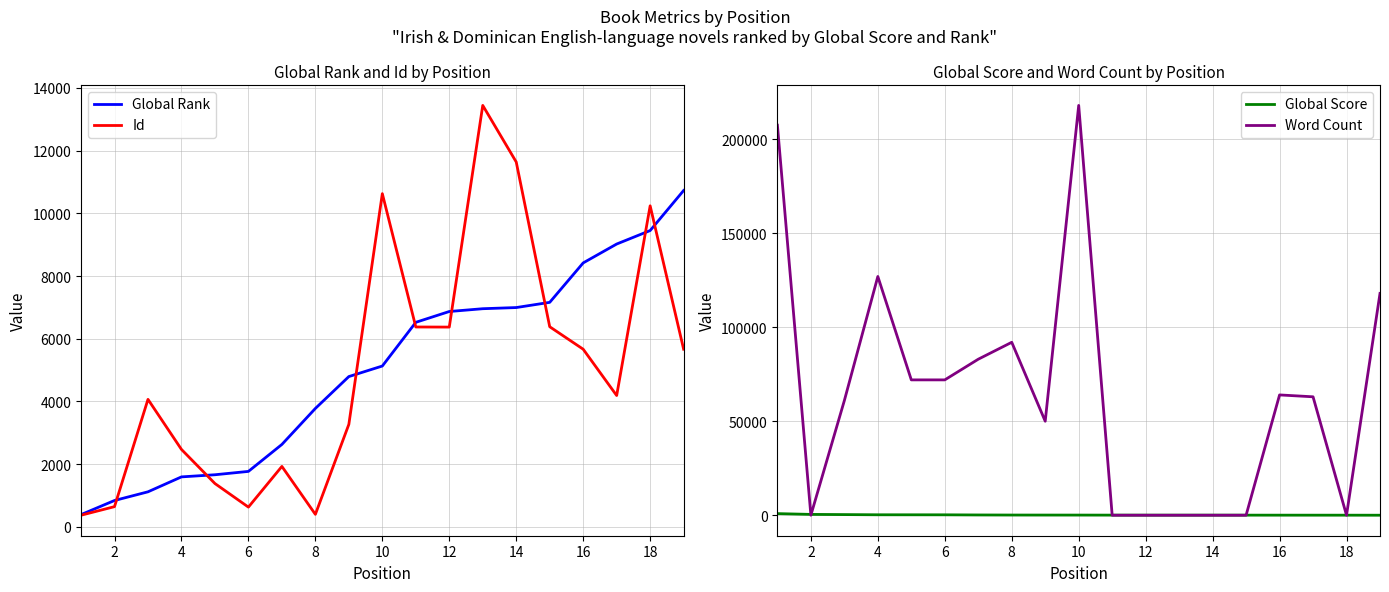

List the series in order of their peak value, lowest first.

Global Score, Global Rank, Id, Word Count